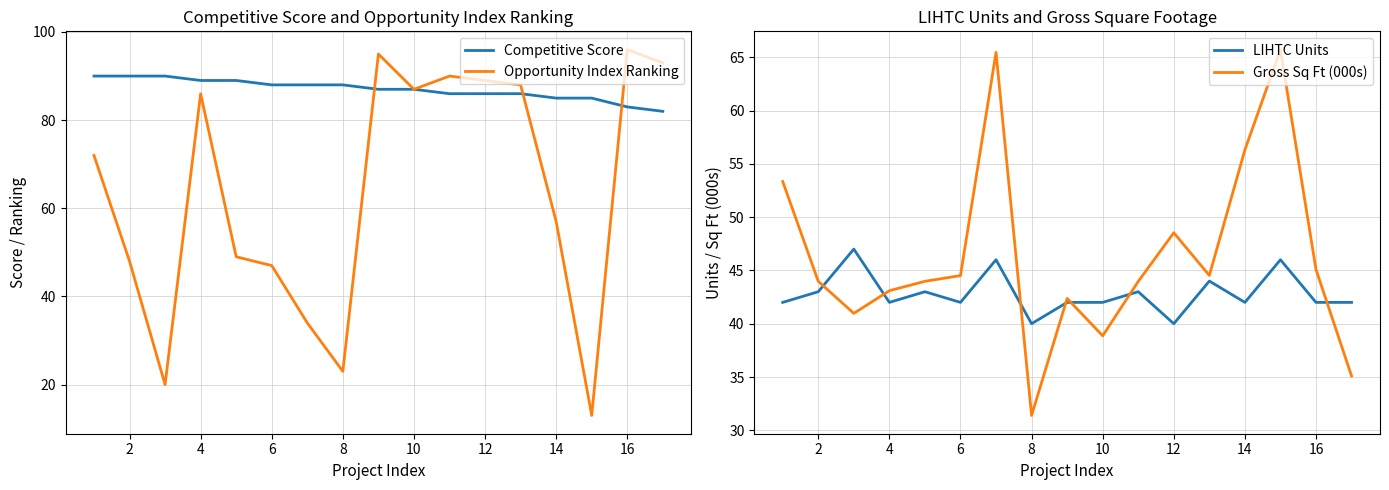

True or false: LIHTC Units and Gross Sq Ft (000s) intersect in this chart.

True